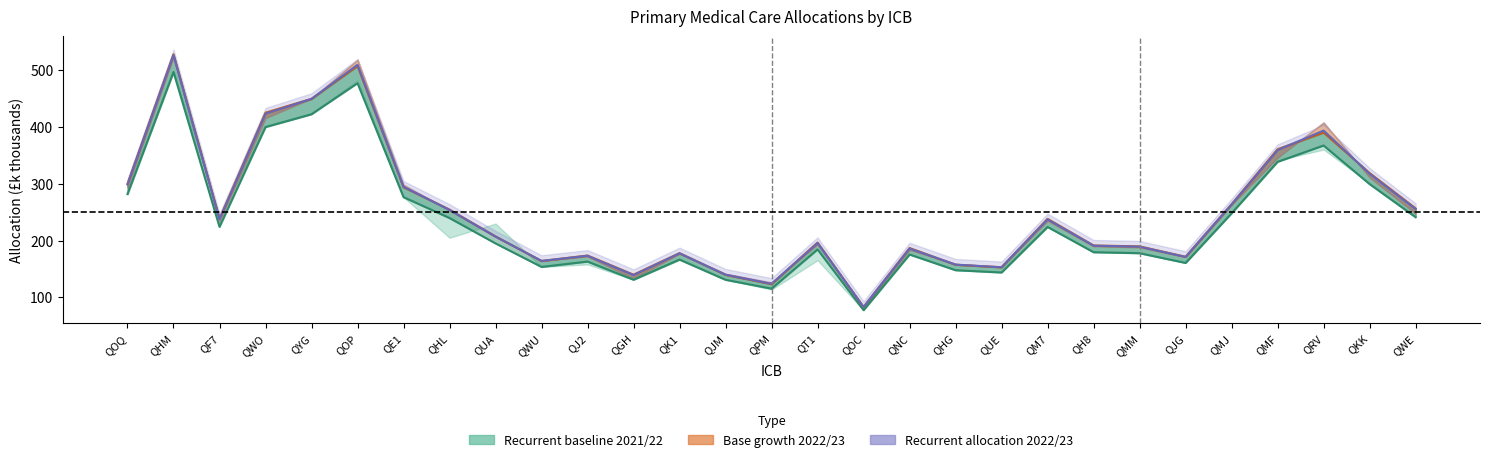

What is the difference between the maximum and minimum values in the Recurrent baseline 2021/22 series?

445.3